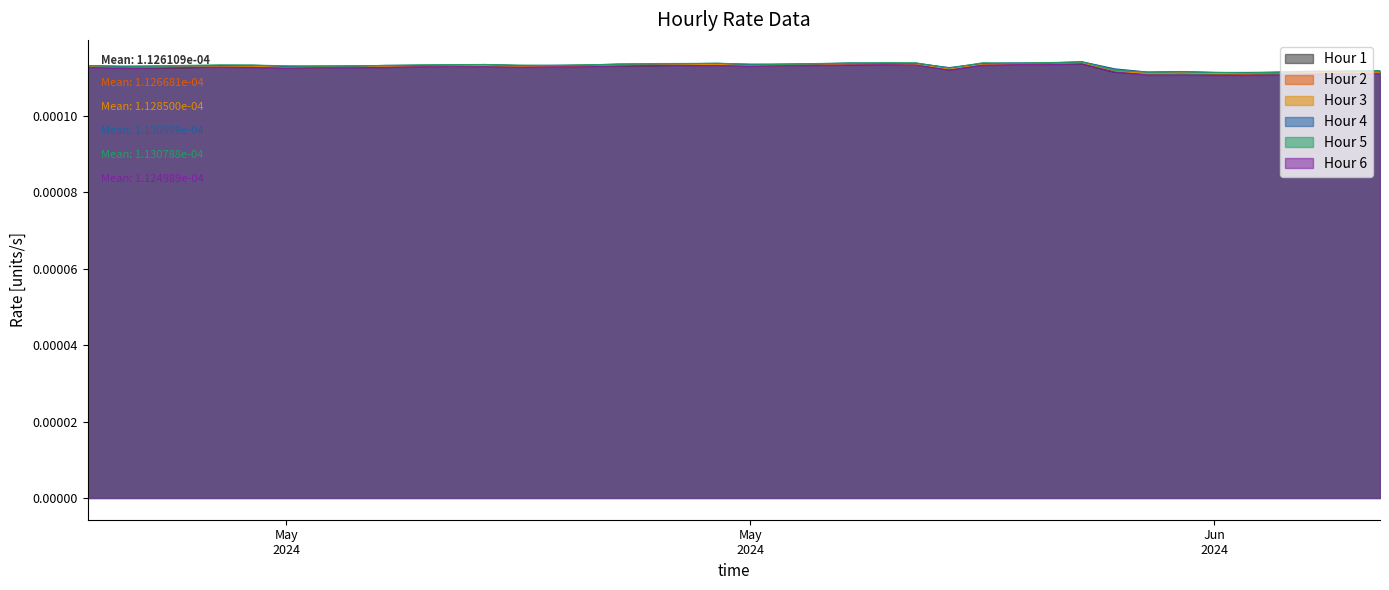

The value of Hour 4 at 2024-05-19 is 0.0. True or false?

True